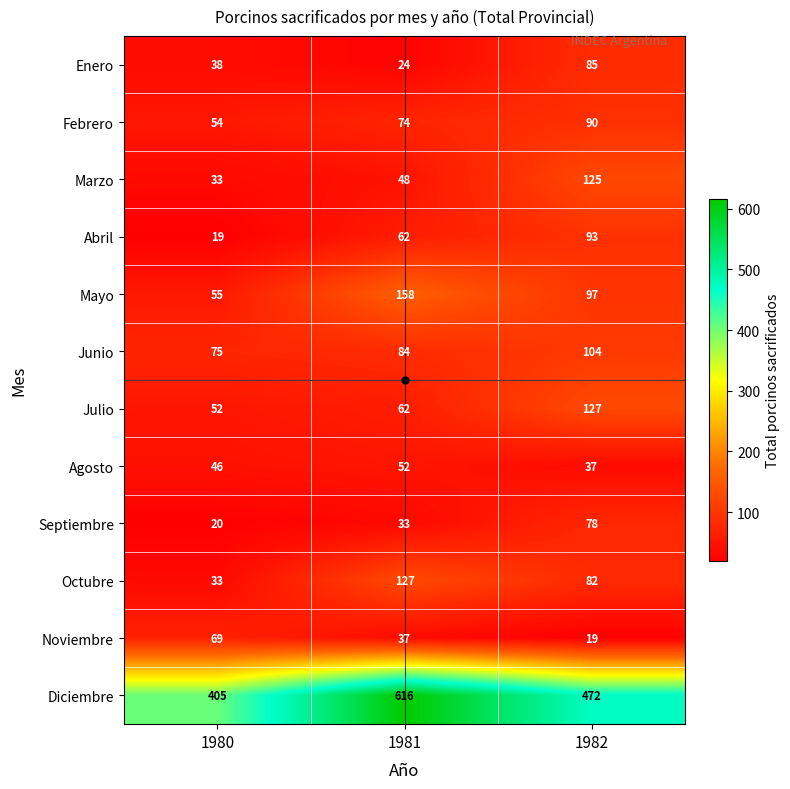

How many data points does each series have?

3